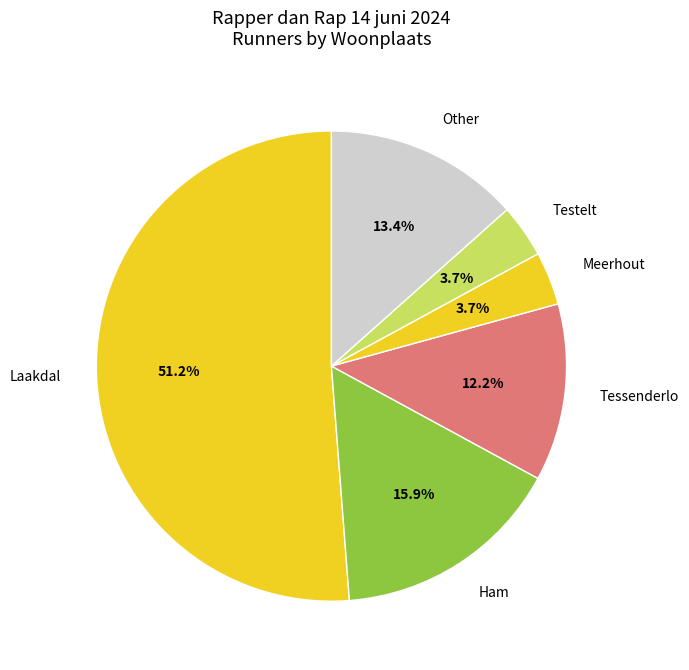

Between Tessenderlo and Laakdal, which is larger?

Laakdal